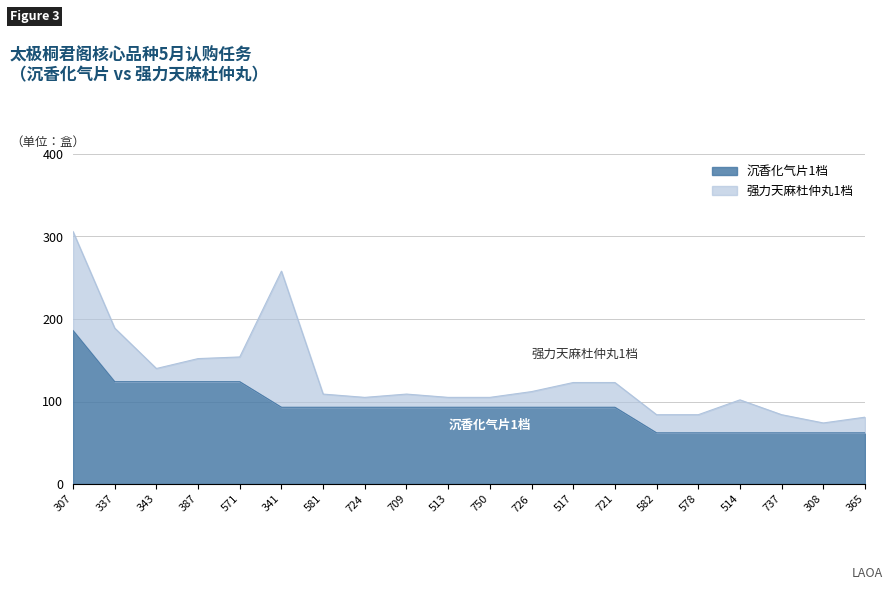

What is the ratio of the value at 341 to the value at 308?

1.5